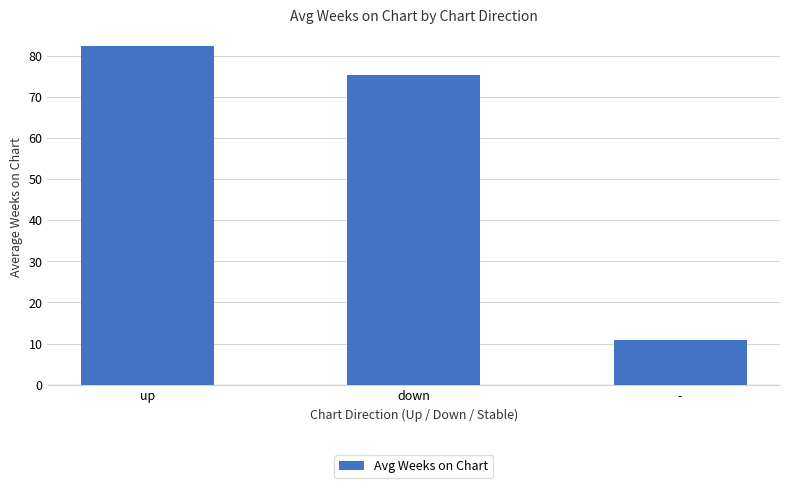

What is the value of the 1st bar from the left?

82.3